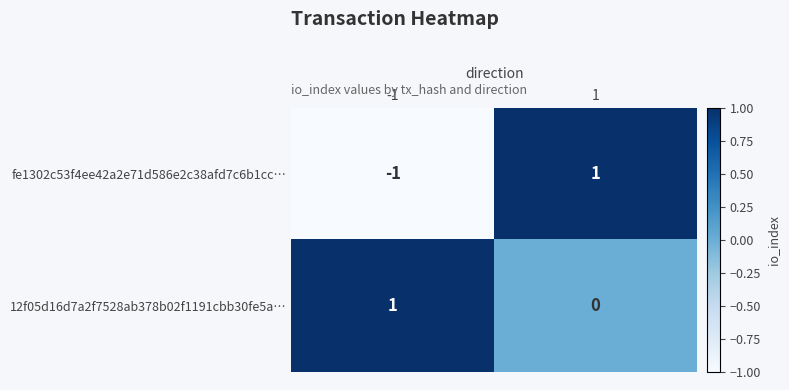

Is the value of 12f05d16d7a2f7528ab378b02f1191cbb30fe5a… at 1 greater than the value of fe1302c53f4ee42a2e71d586e2c38afd7c6b1cc… at 1?

No